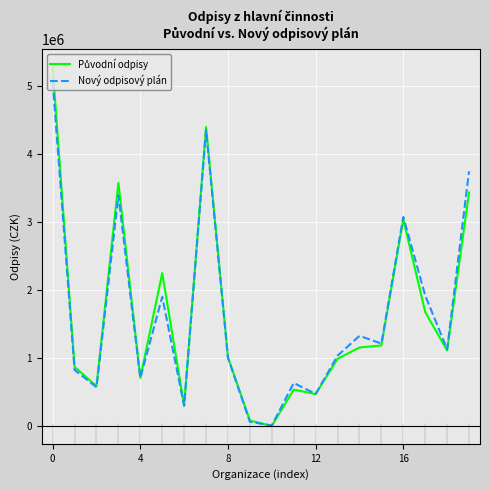

Does the chart display data point markers on the line(s)?

No